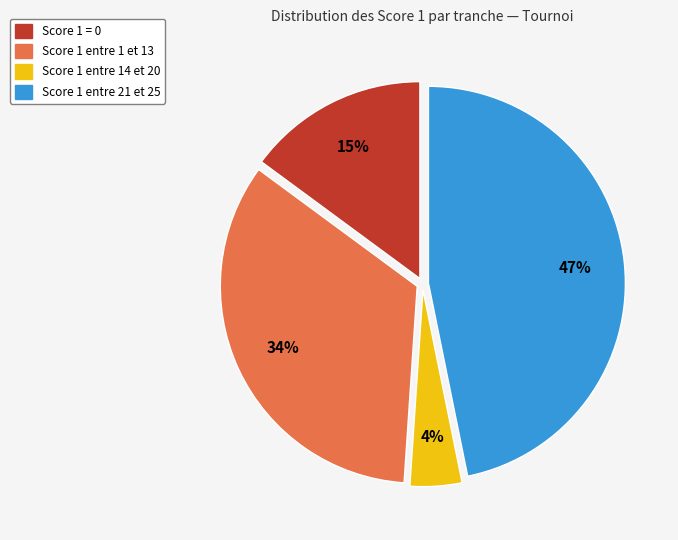

Is there a majority slice in this chart?

No